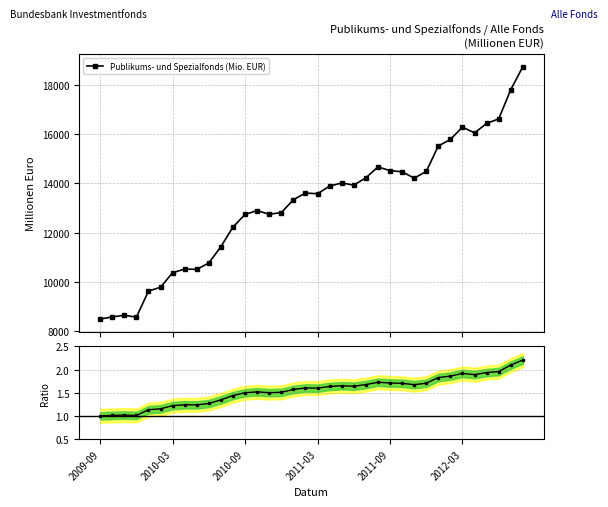

What is the highest value of the Publikums- und Spezialfonds (Mio. EUR) series?

18742